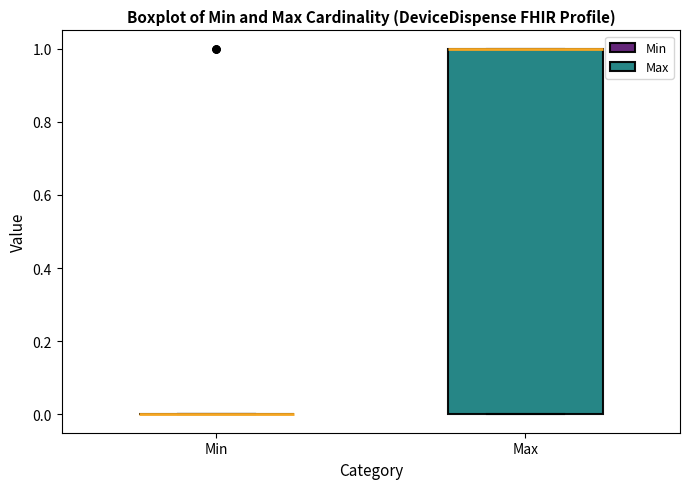

Comparing the boxes themselves (not the whiskers), which one is the tallest?

Max